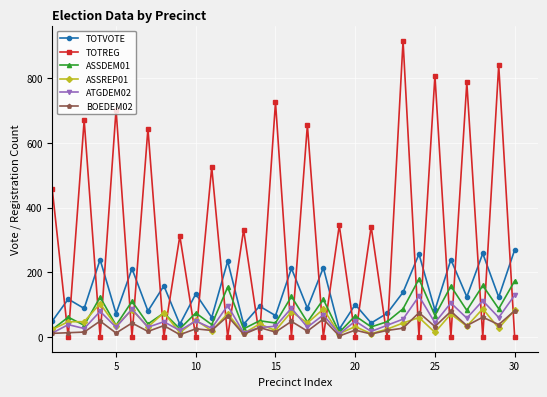

Which series has the largest range (max minus min)?

TOTREG